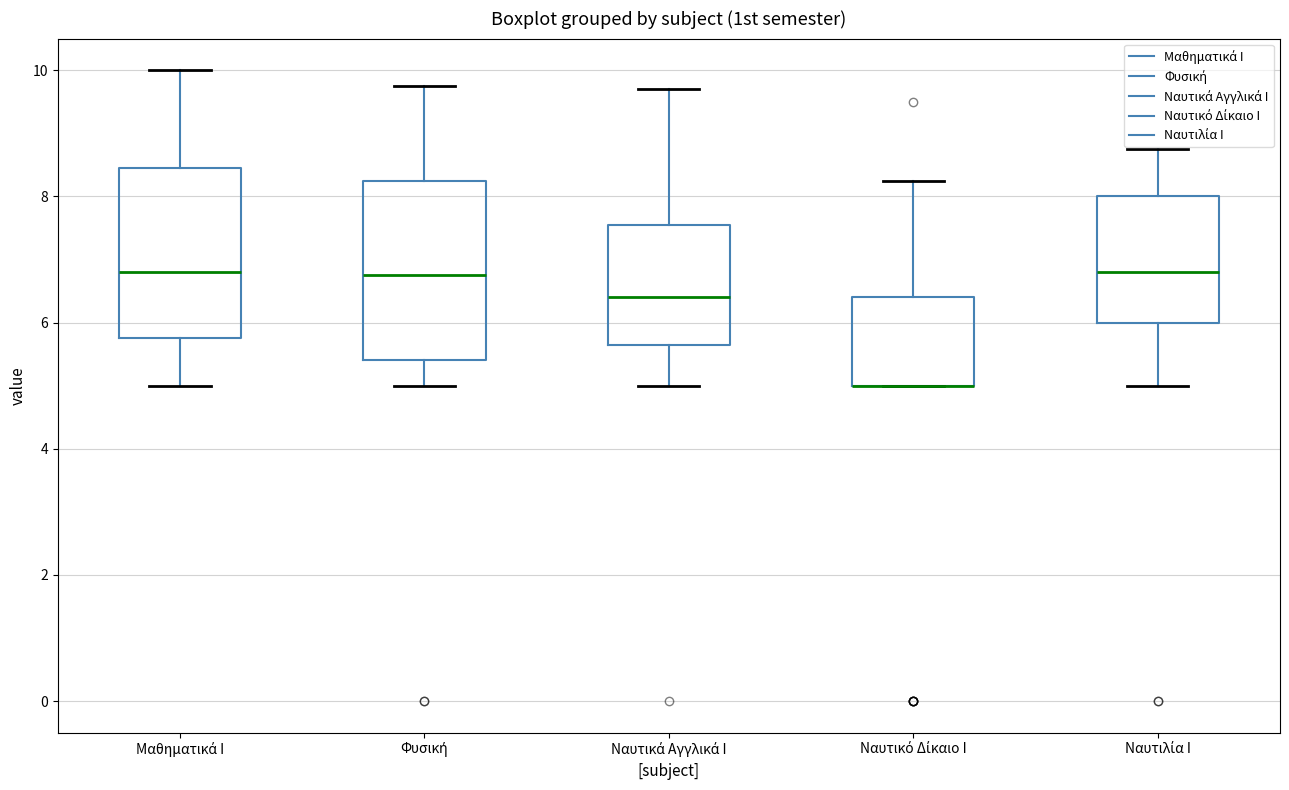

Where is the upper edge of the box for Ναυτικό Δίκαιο Ι on the y-axis? The values are not printed on the chart, so give them approximately, as read against the axis.

6.4